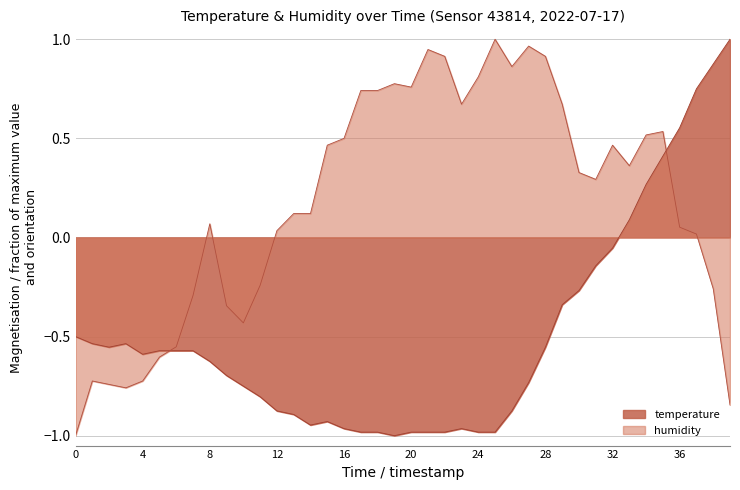

How many categories are shown in the chart?

40